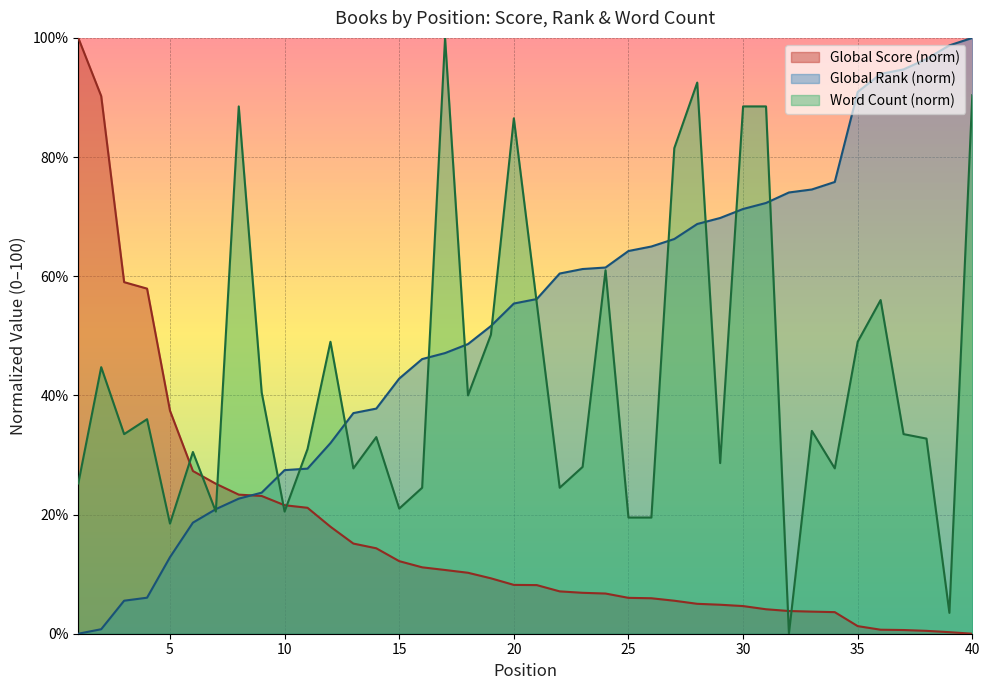

What is the average value of the Global Score series?

16.9